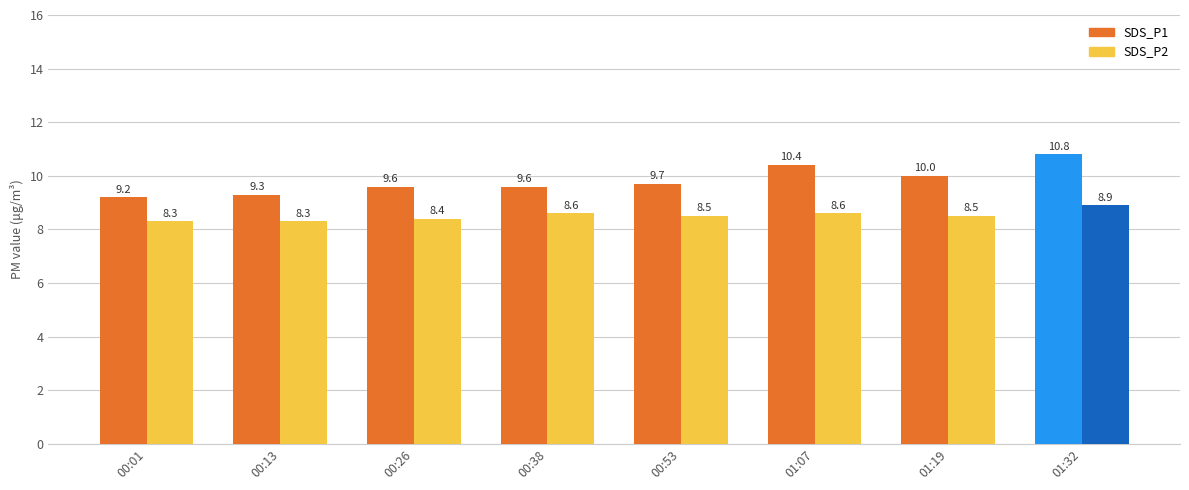

What is the total value across all series at 00:13?

17.6